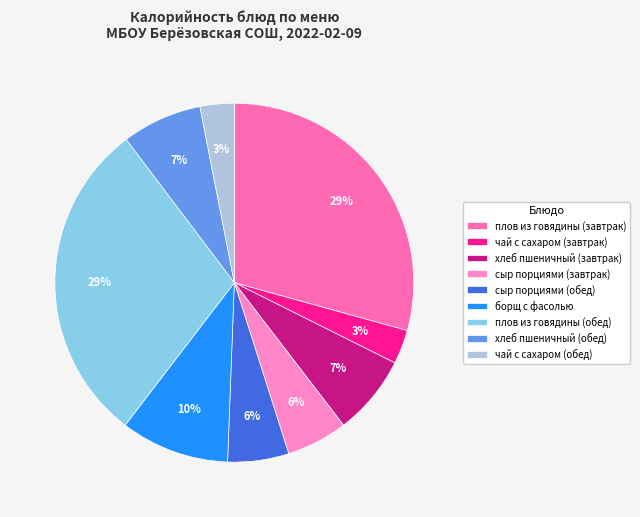

Which has a higher value, плов из говядины (завтрак) or сыр порциями (завтрак)?

плов из говядины (завтрак)